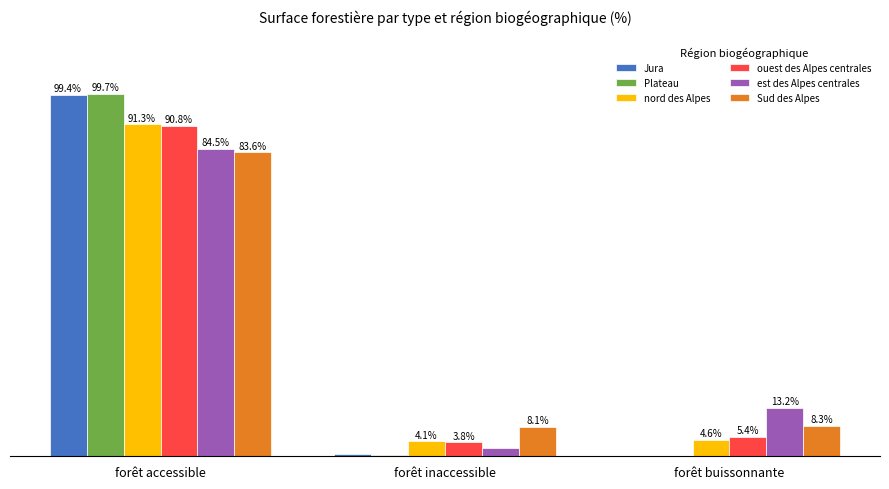

Which series has the widest spread of values?

Plateau